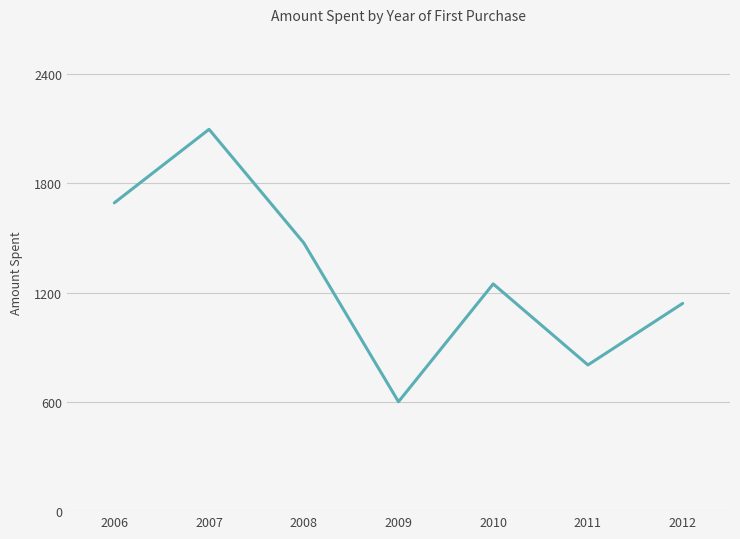

Rank the categories by value from highest to lowest.

2007, 2006, 2008, 2010, 2012, 2011, 2009